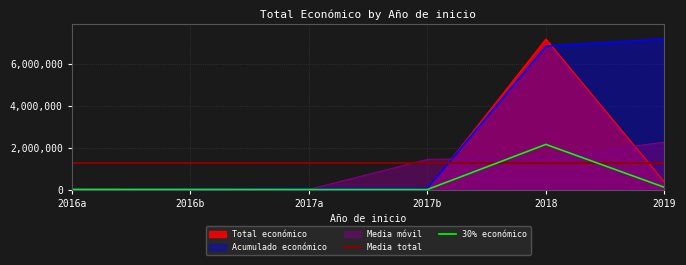

What is the highest value of the Total económico series?

7187653.0